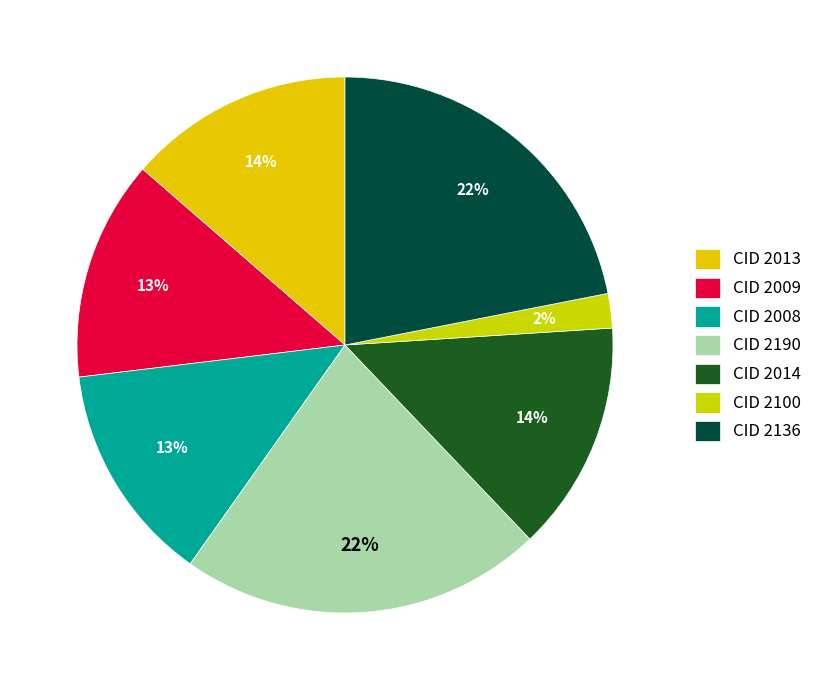

To the nearest percent, what is the average slice percentage?

14%